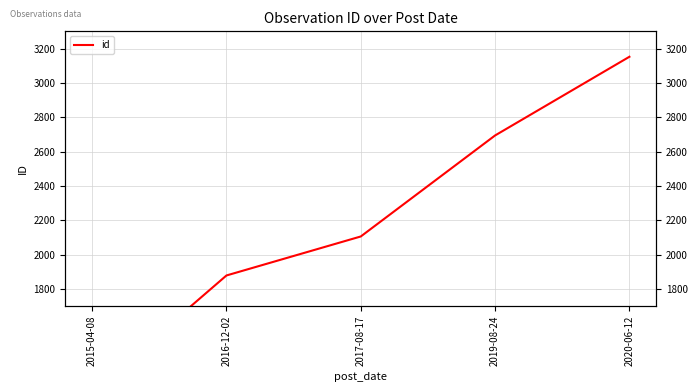

True or false: the data has more than 2 interior local peaks.

False